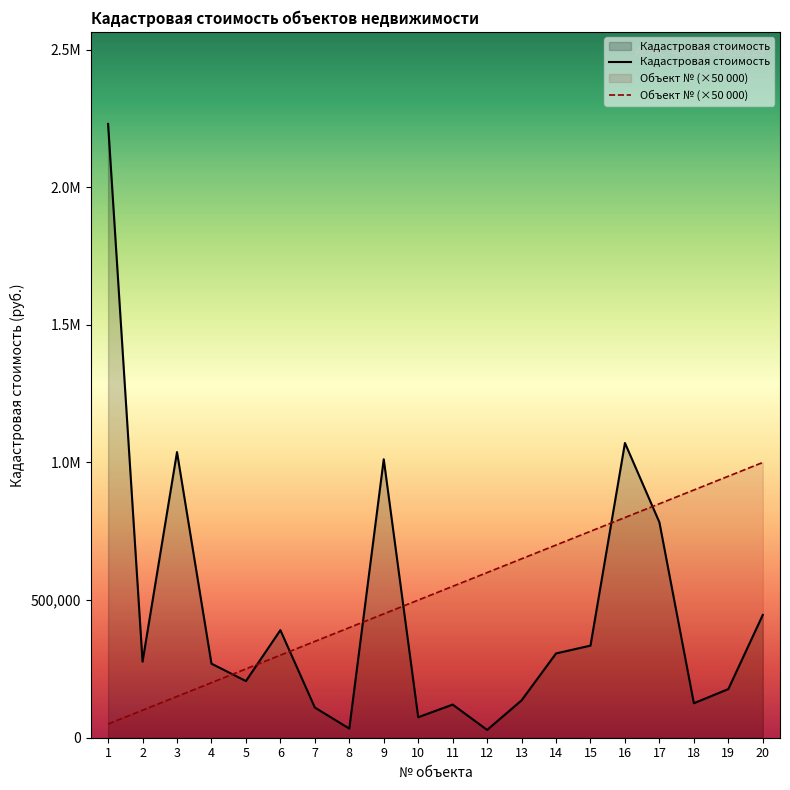

Reading left to right, transcribe all the data shown in this chart.

Кадастровая стоимость: 1=2229888.9	2=276276.0	3=1037613.6	4=269088.1	5=205776.7	6=390878.2	7=109695.7	8=33141.5	9=1011565.4	10=74411.1	11=120480.5	12=28293.1	13=135734.1	14=306224.8	15=334611.2	16=1070820.5	17=782595.2	18=125255.4	19=176657.9	20=446083.8
Объект №: 1=50000.0	2=100000.0	3=150000.0	4=200000.0	5=250000.0	6=300000.0	7=350000.0	8=400000.0	9=450000.0	10=500000.0	11=550000.0	12=600000.0	13=650000.0	14=700000.0	15=750000.0	16=800000.0	17=850000.0	18=900000.0	19=950000.0	20=1000000.0